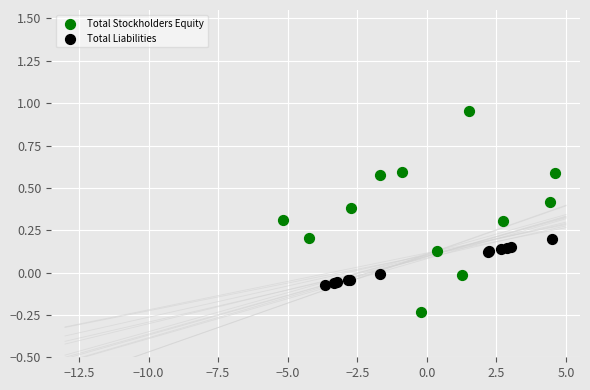

Which series contains the highest Y value?

Total Stockholders Equity